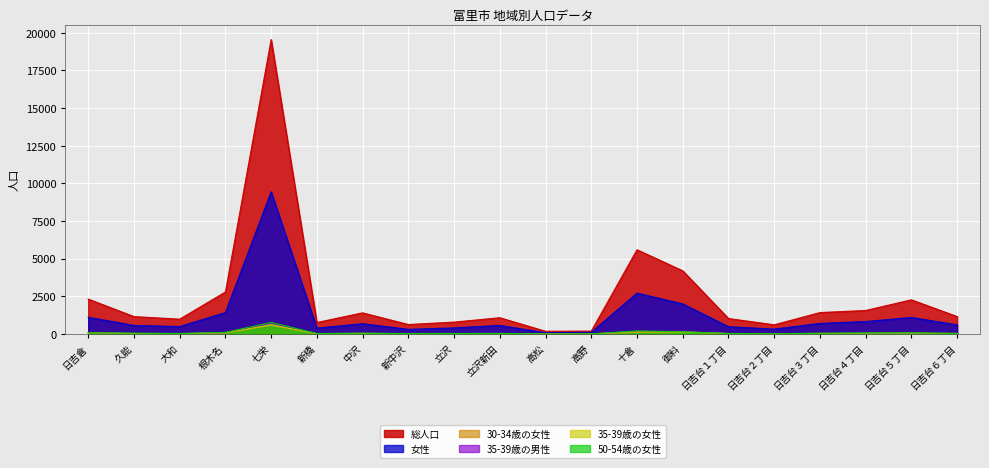

Where is 女性 nearest to the value 4763?

十倉